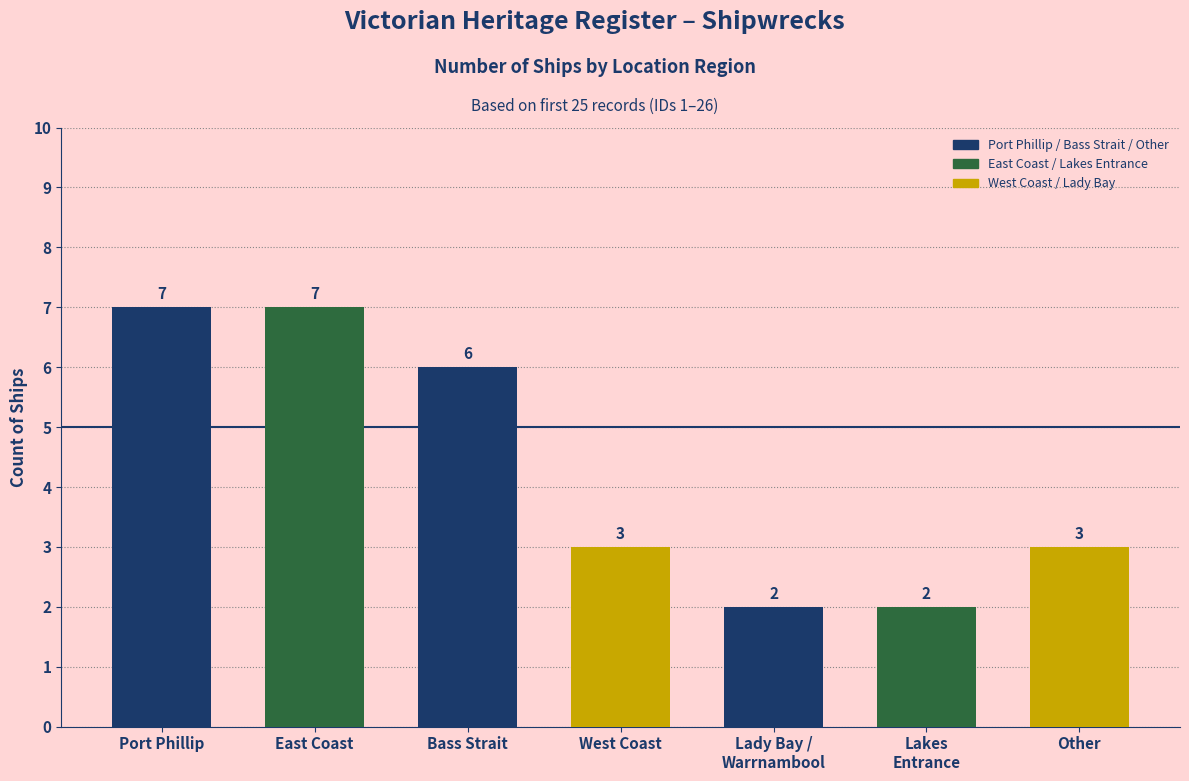

Count the values in the range 2 to 7.

7